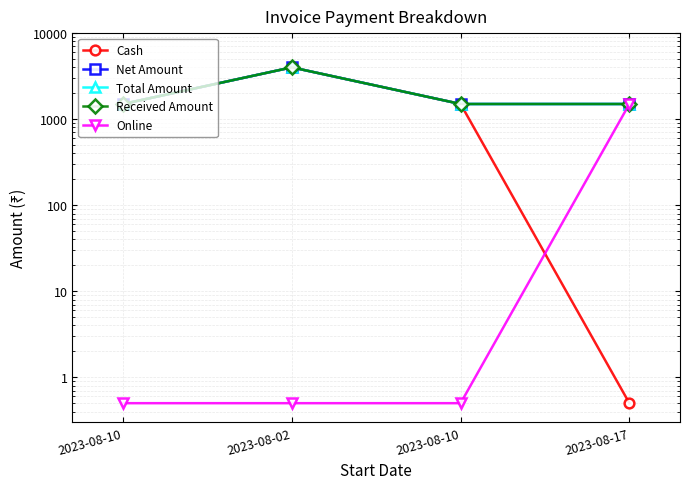

How many lines are shown in the chart?

5